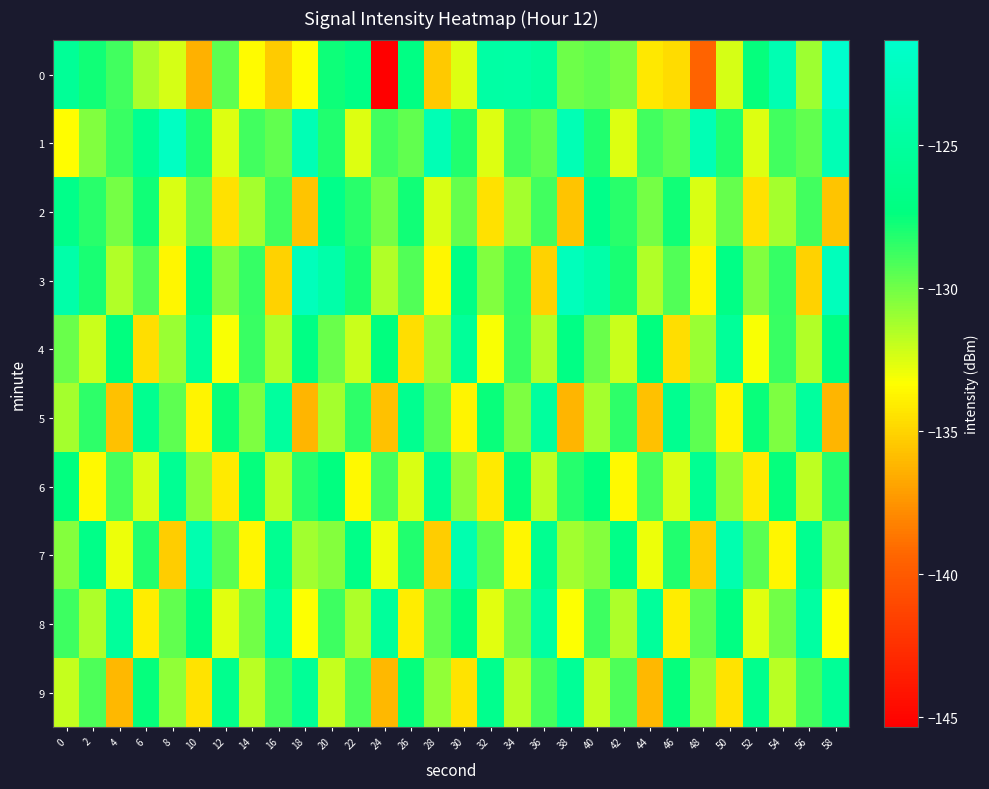

Between 52 and 54, which series saw the biggest shift?

6